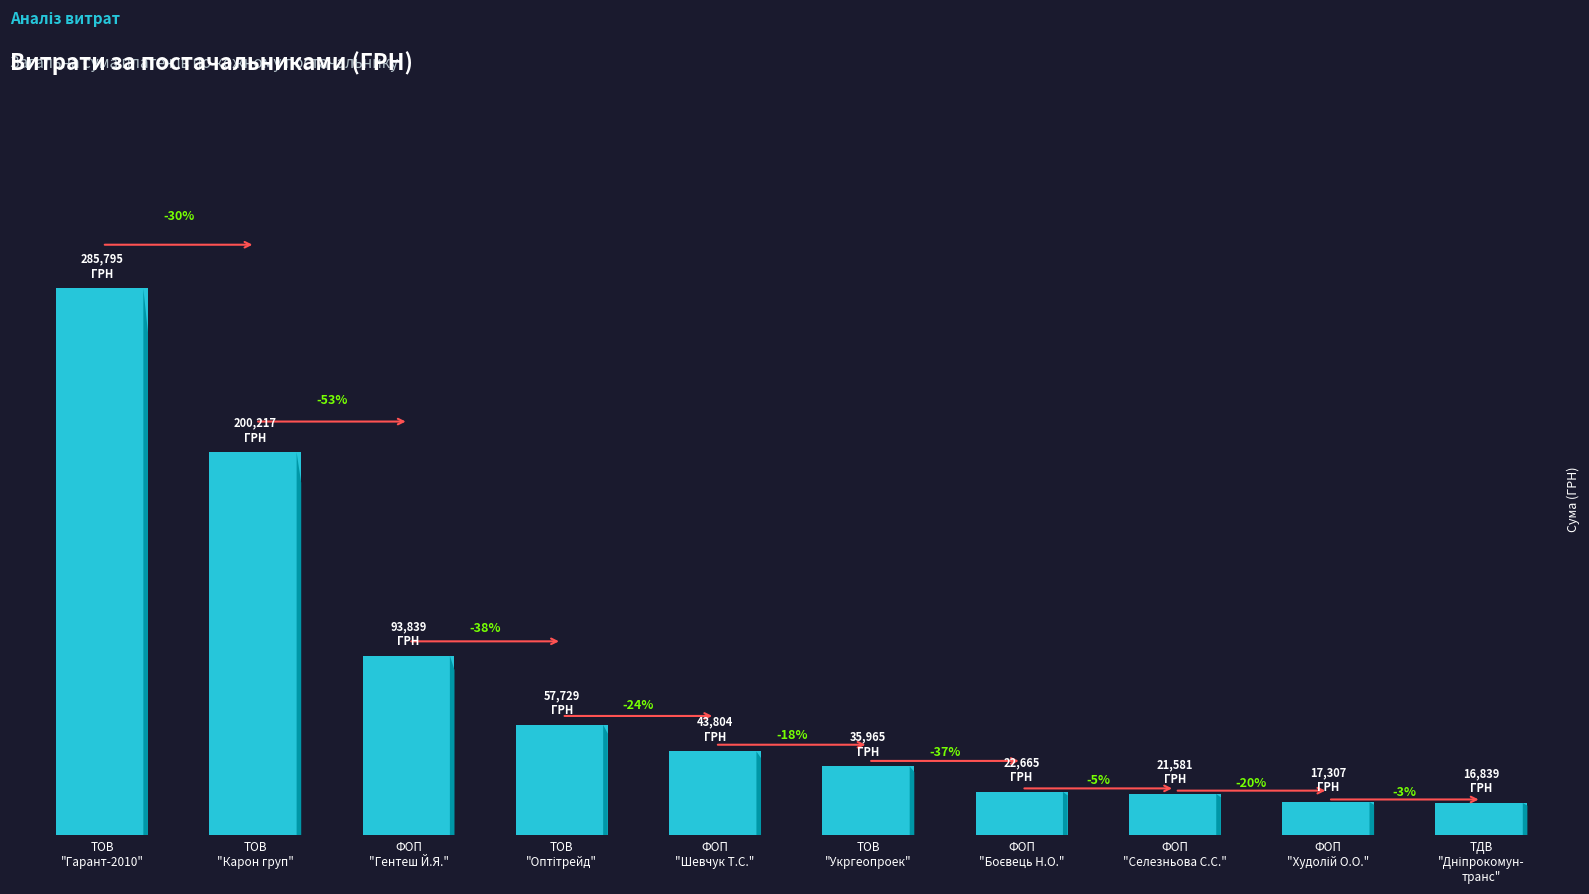

Reading right to left, transcribe all the data shown in this chart.

ТДВ
"Дніпрокомун-
транс"=16839.0	ФОП
"Худолій О.О."=17307.0	ФОП
"Селезньова С.С."=21581.0	ФОП
"Боєвець Н.О."=22665.0	ТОВ
"Укргеопроек"=35965.4	ФОП
"Шевчук Т.С."=43804.2	ТОВ
"Оптітрейд"=57729.0	ФОП
"Гентеш Й.Я."=93839.0	ТОВ
"Карон груп"=200216.7	ТОВ
"Гарант-2010"=285794.9